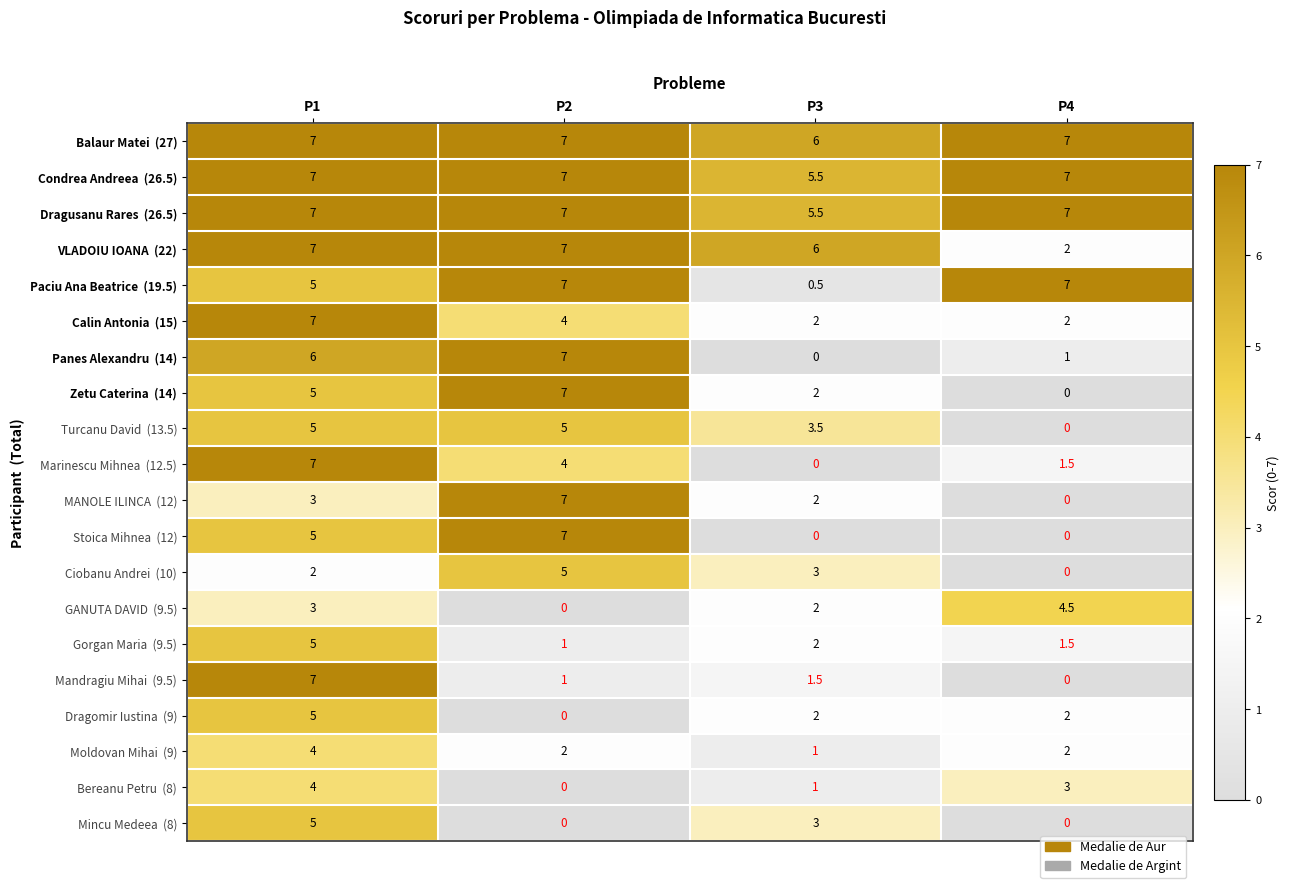

What is the spread (max minus min) of values at P4?

7.0